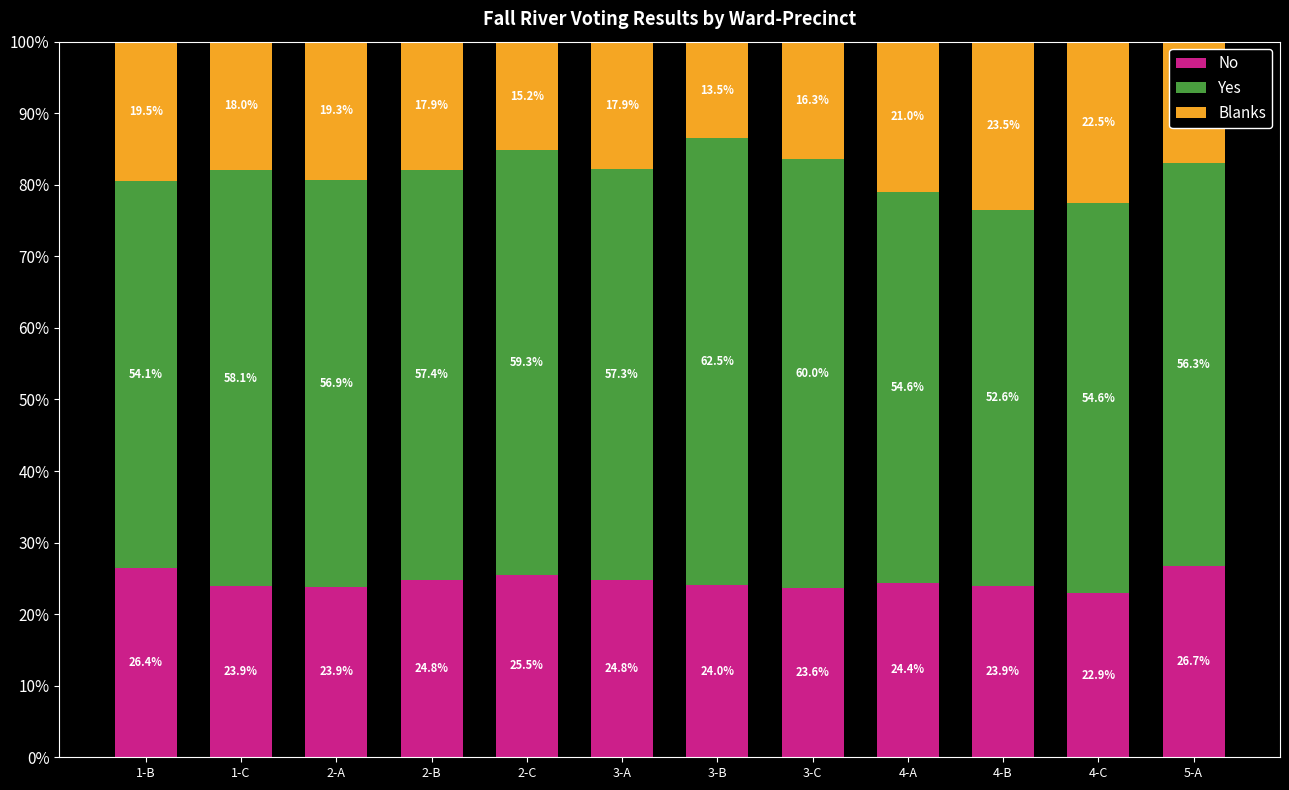

Reading left to right, transcribe the values for No.

26.4	23.9	23.9	24.8	25.5	24.8	24.0	23.6	24.4	23.9	22.9	26.7